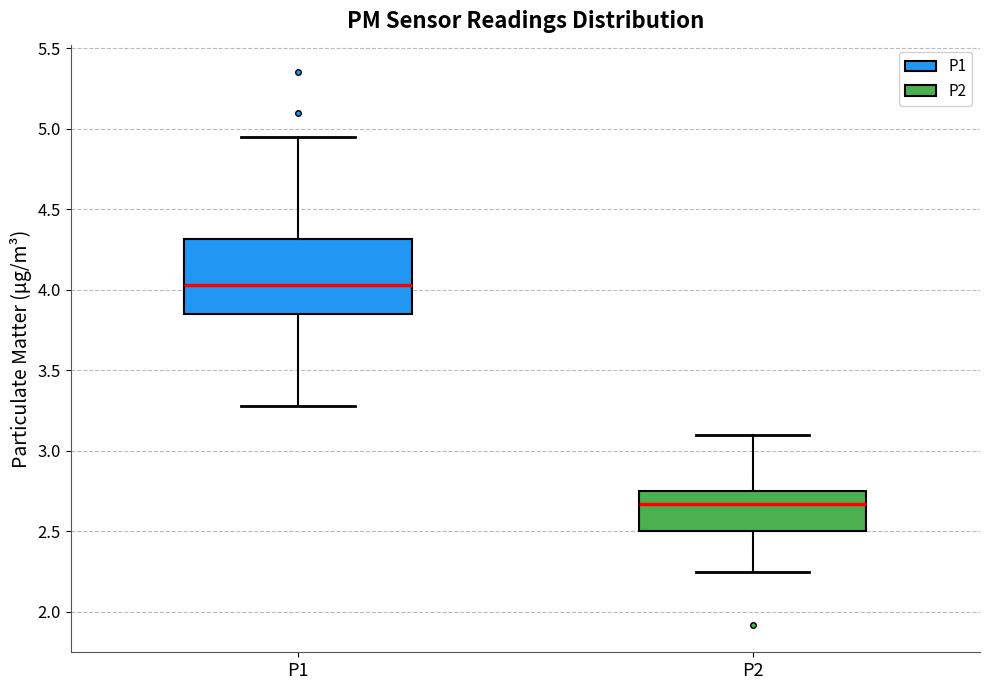

Reading left to right, read every box against the y-axis: the position of its median line, the range the box covers, and the ends of its whiskers. The values are not printed on the chart, so give them approximately, as read against the axis.

P1: median 4.05, box 3.85 to 4.30, whiskers 3.30 to 4.95
P2: median 2.65, box 2.50 to 2.75, whiskers 2.25 to 3.10